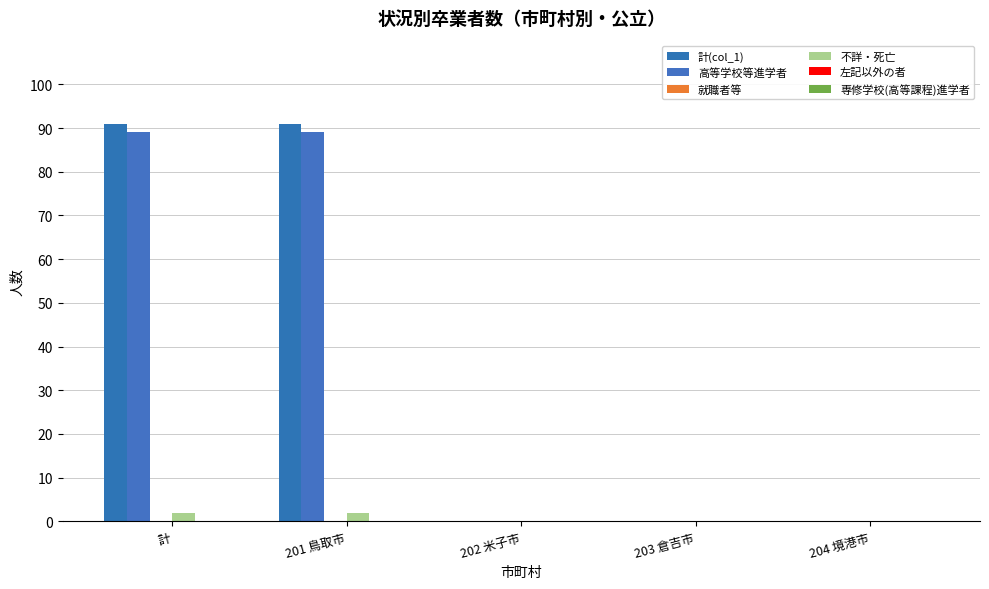

Which series has the largest range (max minus min)?

計(col_1)